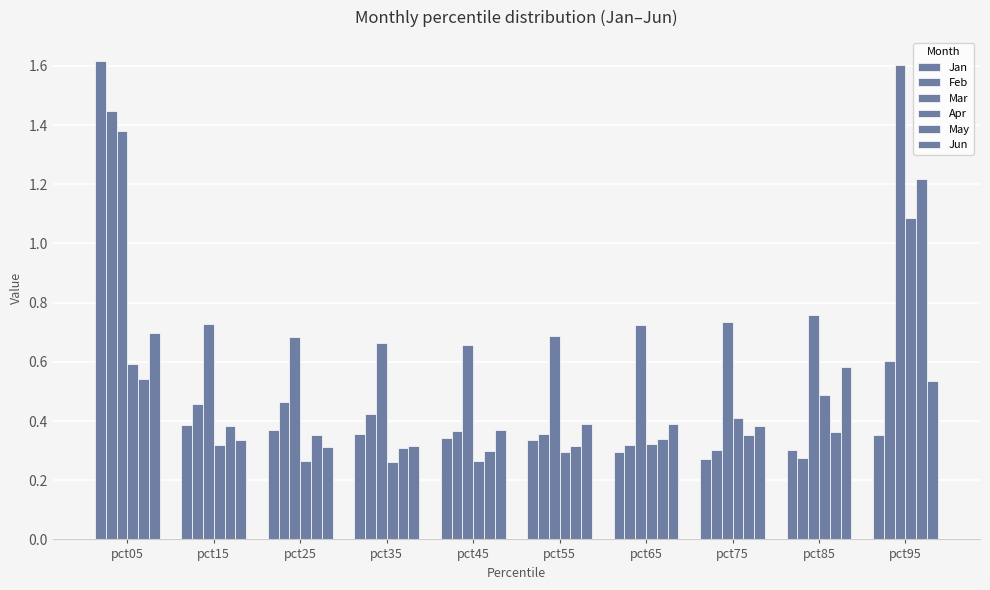

How many bars are there in each group?

6